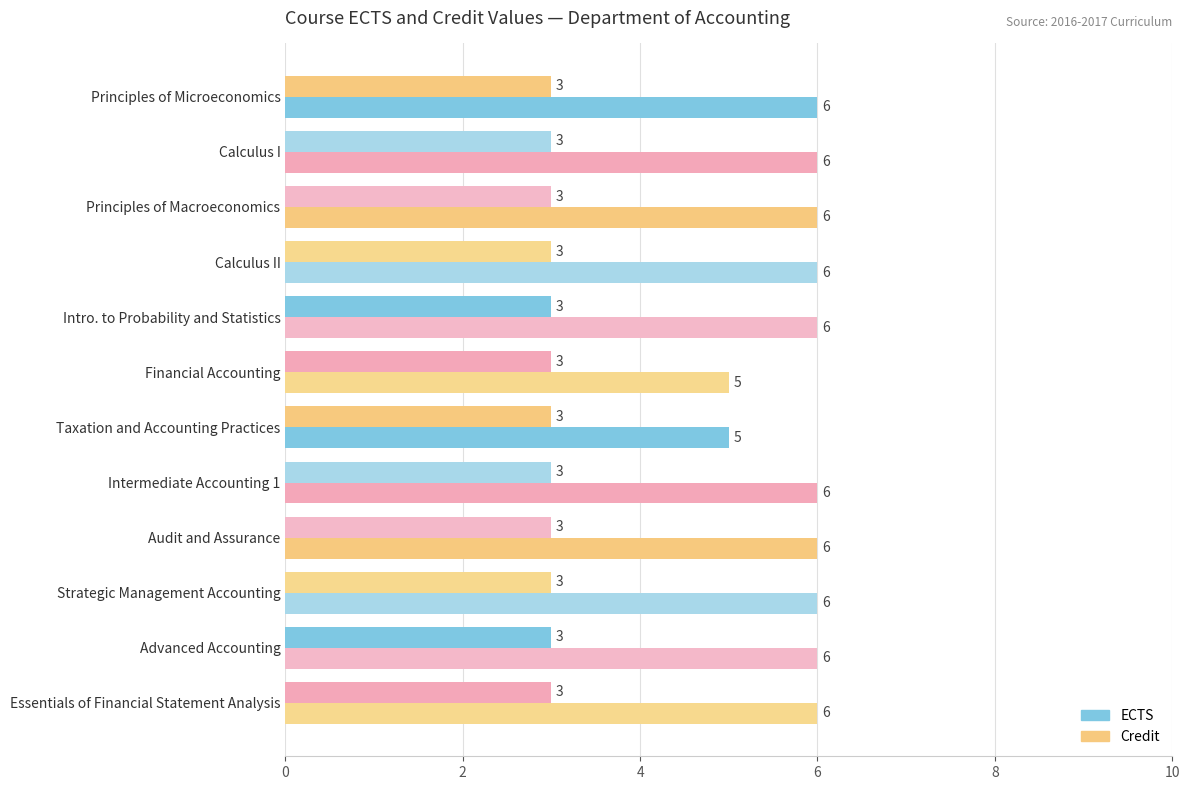

How many series are shown in this chart?

2